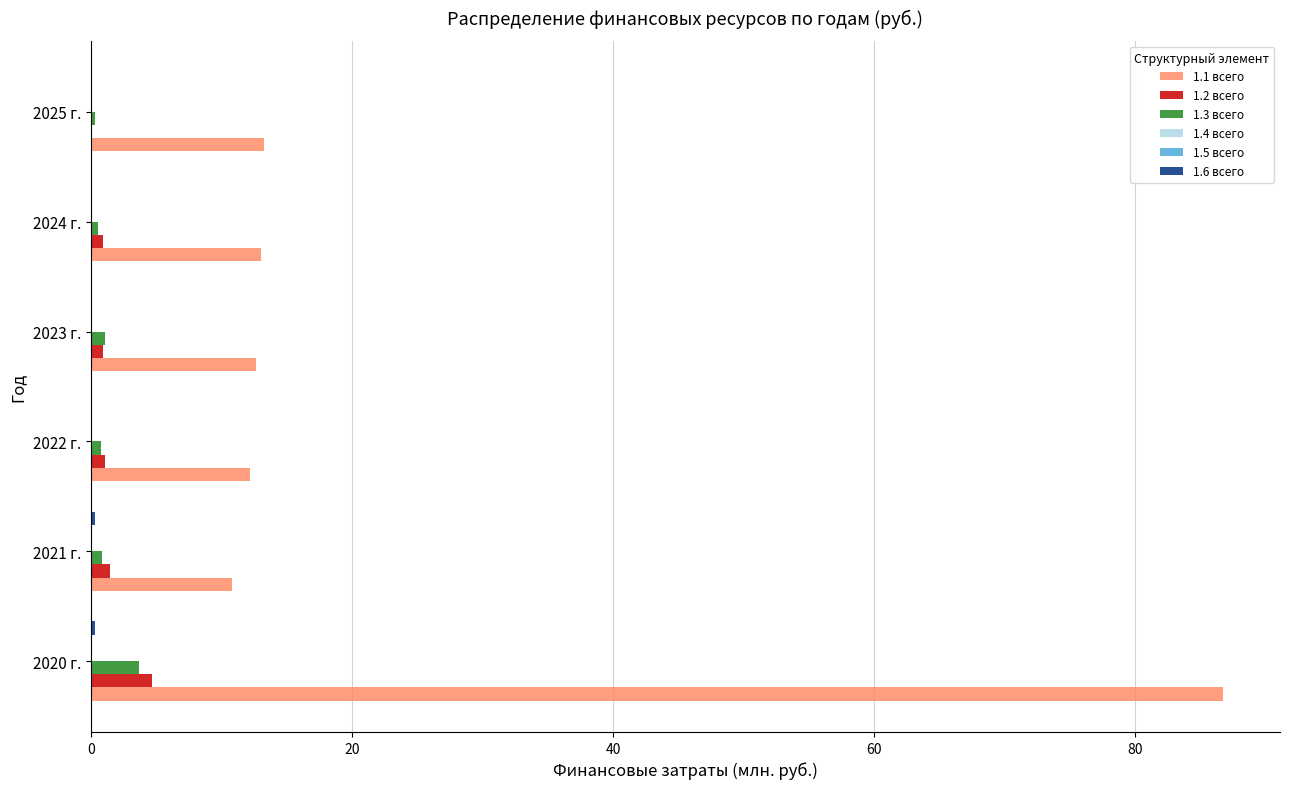

The 1.2 всего series shows 1.0 at 2024 г.. True or false?

True